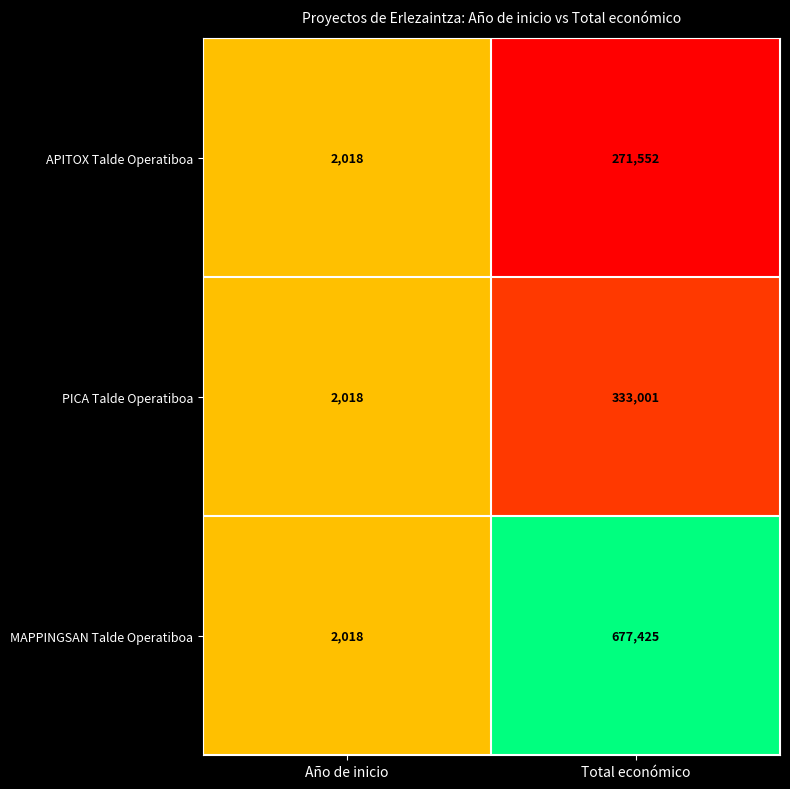

The PICA Talde Operatiboa series shows 107050 at Total económico. True or false?

False